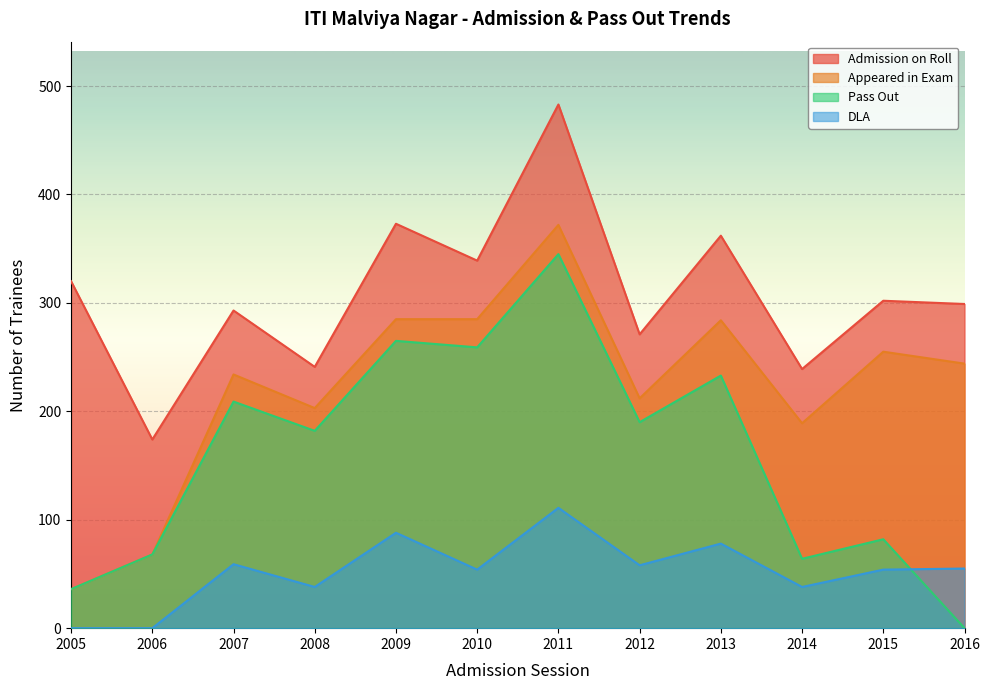

How many data points in Pass Out are above 190?

5